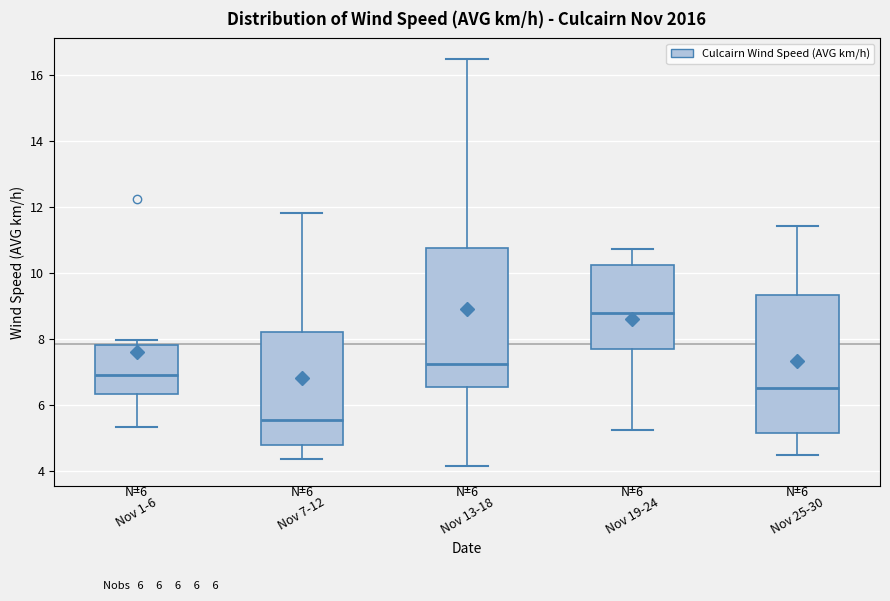

Which box's median line is the lowest?

Nov 7-12